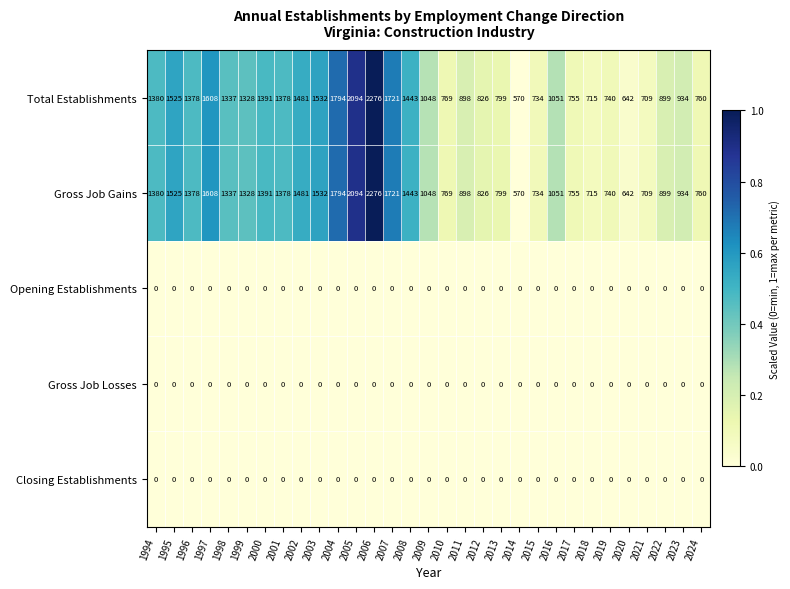

At how many categories does at least one series exceed 233?

31